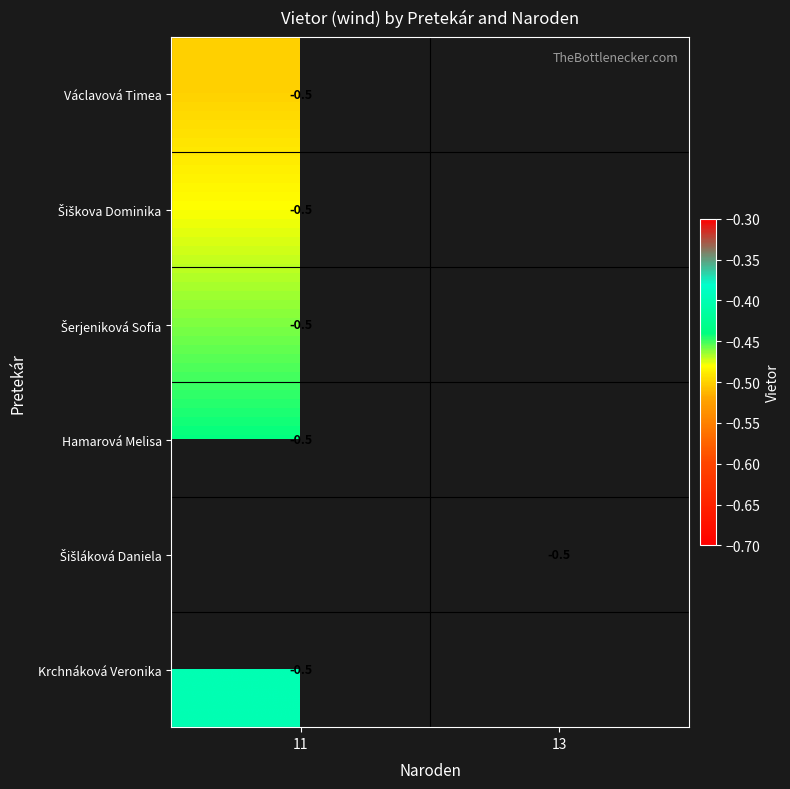

True or false: Šišláková Daniela has a value of -0.5 at 13.

False